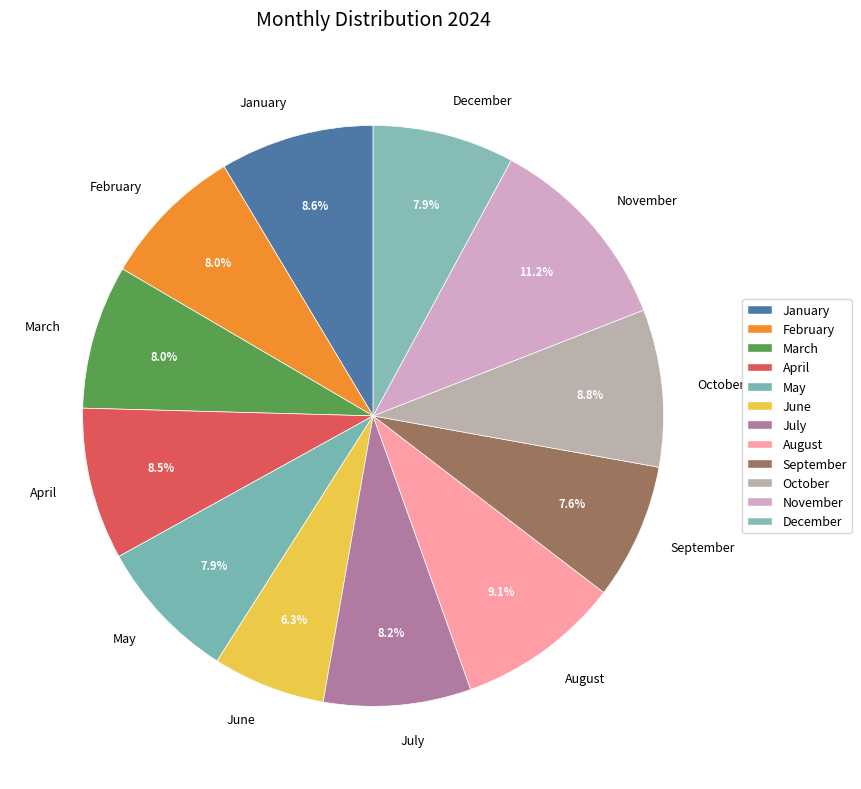

True or false: March accounts for 1% of the total.

False